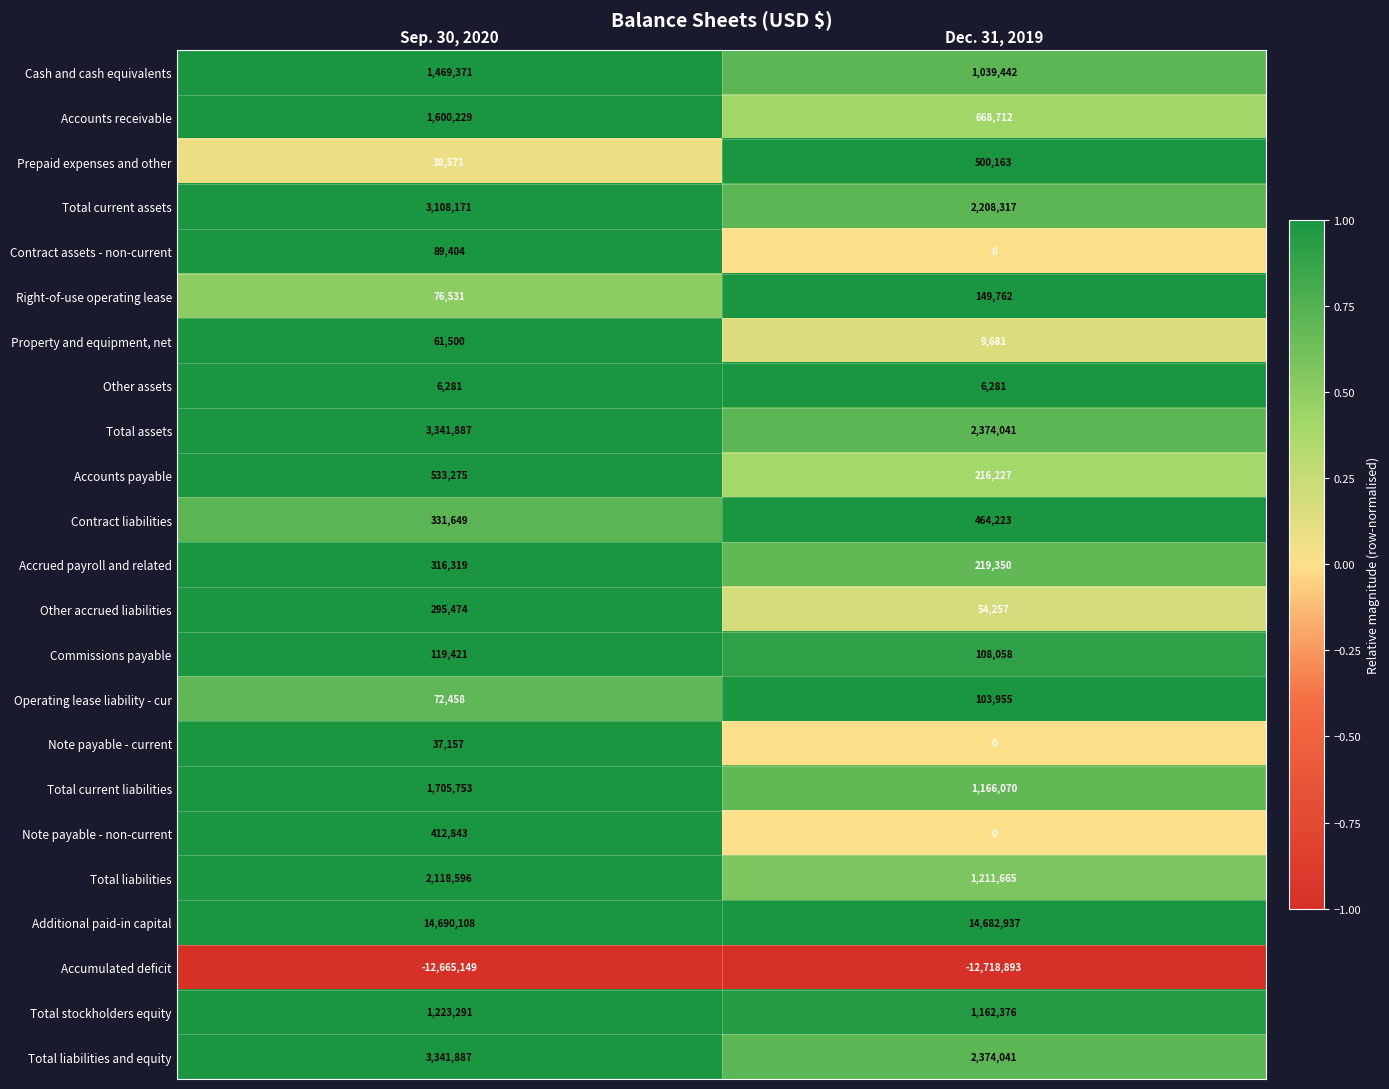

Where is Total liabilities nearest to the value 1665130?

Dec. 31, 2019